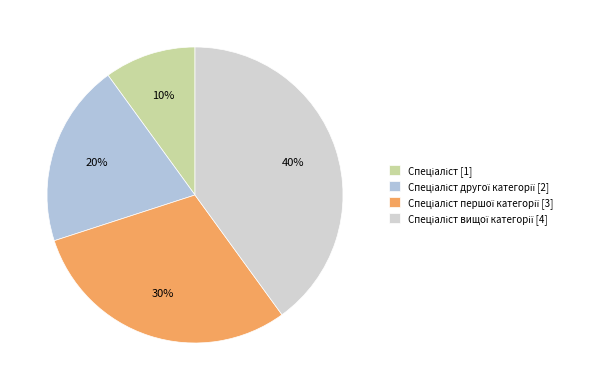

Which category has the smallest portion of the pie?

Спеціаліст